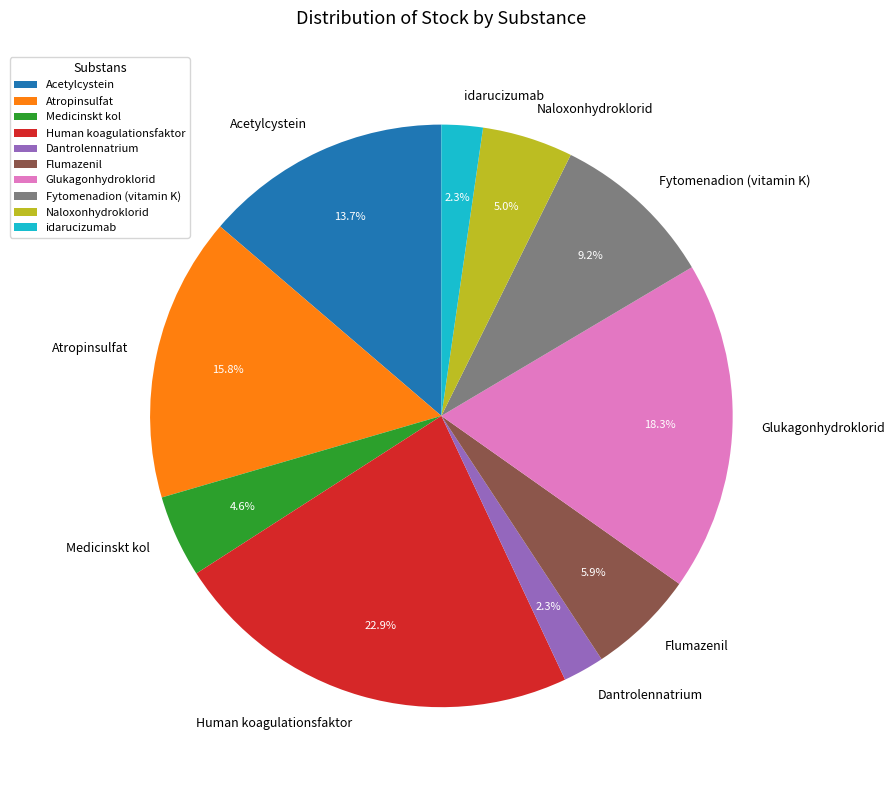

What is the ratio of the value at Glukagonhydroklorid to the value at Flumazenil?

3.1